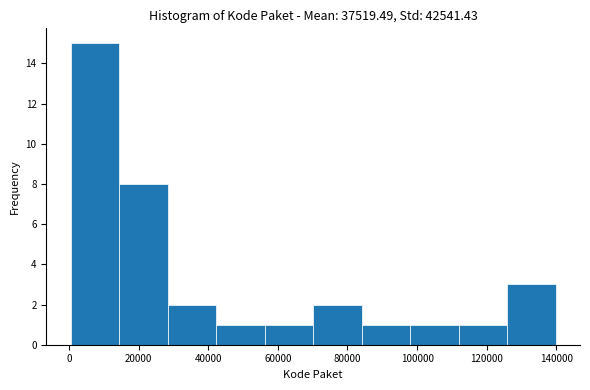

Which range on the x-axis has the tallest bar?

0 to 14000